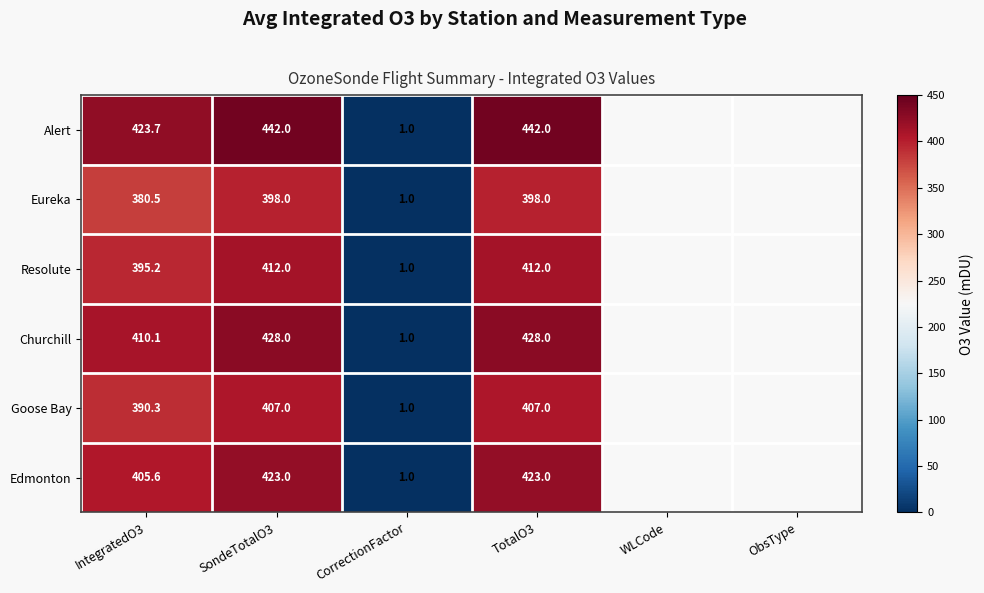

At IntegratedO3, list the series in order from smallest to largest.

Eureka, Goose Bay, Resolute, Edmonton, Churchill, Alert